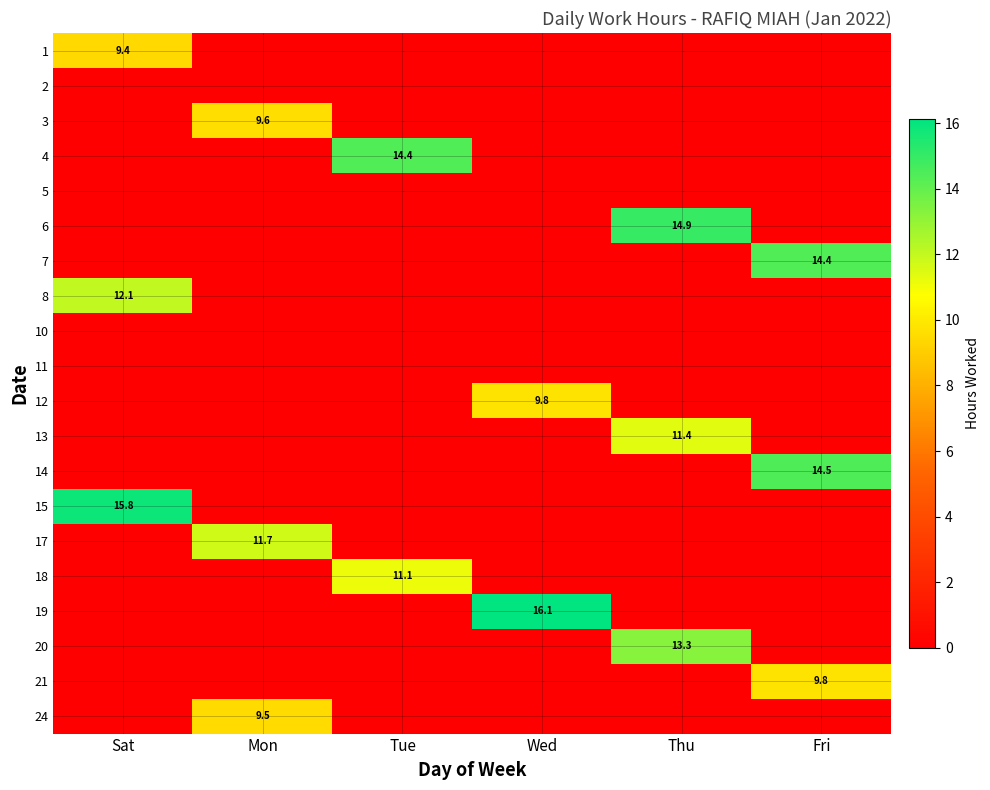

List the series in order of their peak value, highest first.

19, 15, 6, 14, 4, 7, 20, 8, 17, 13, 18, 12, 21, 3, 24, 1, 2, 5, 10, 11